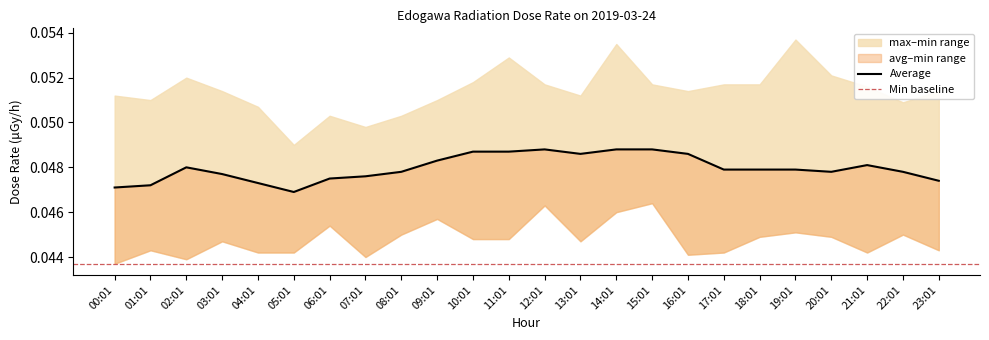

Which category has the lowest value across all series?

00:01